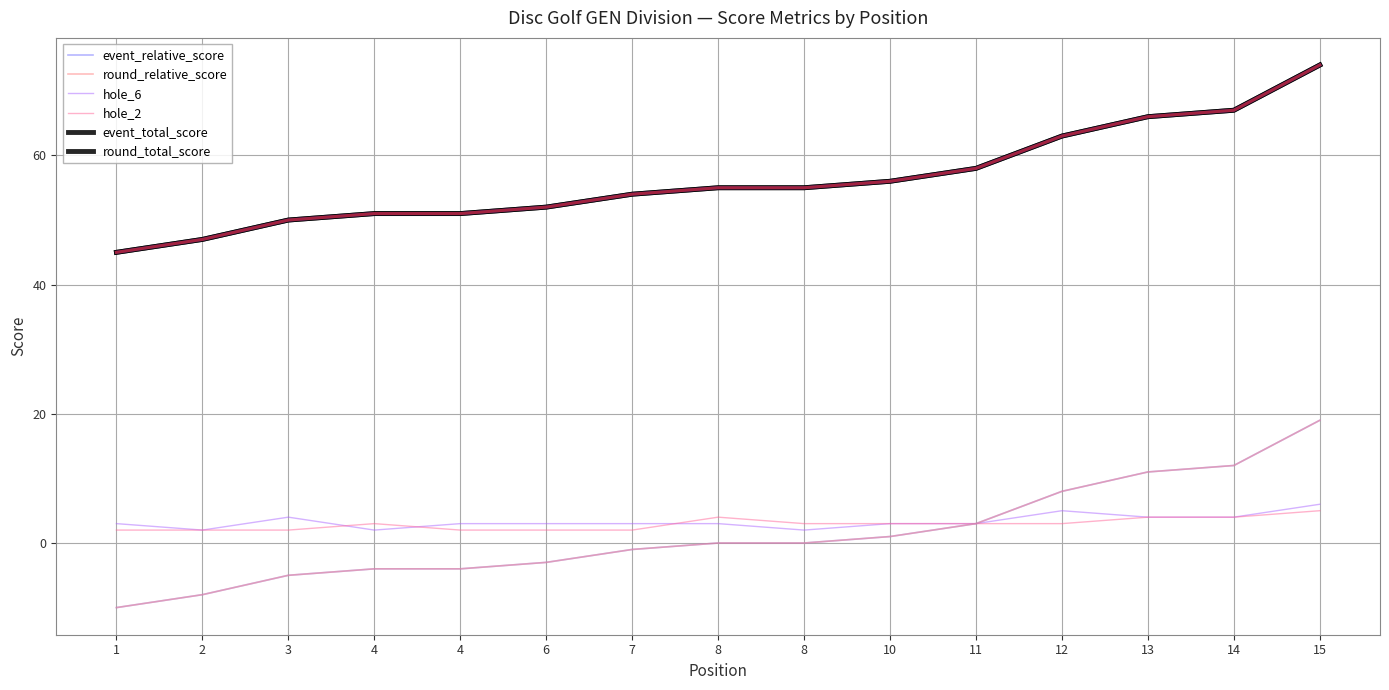

The hole_6 series shows 2 at 3. True or false?

False